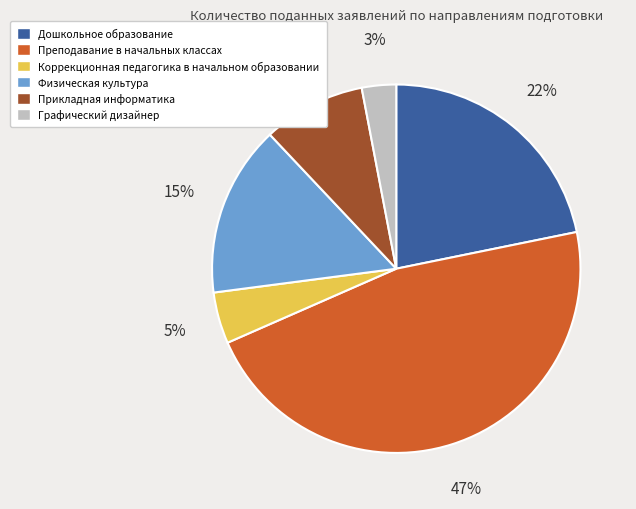

Combined, do Дошкольное образование and Коррекционная педагогика в начальном образовании account for over 50%?

No